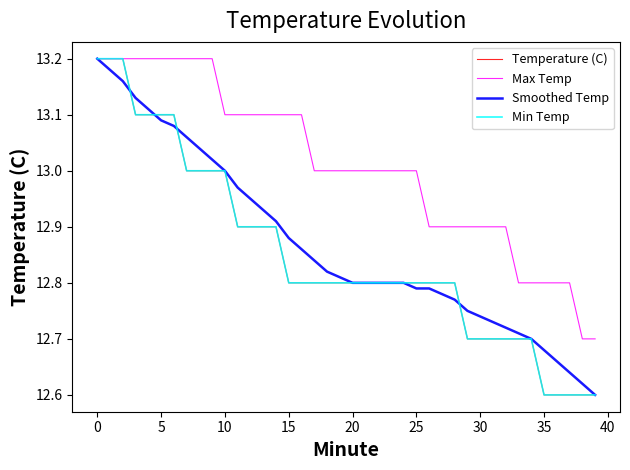

True or false: Min Temp and Max Temp cross at least once.

False